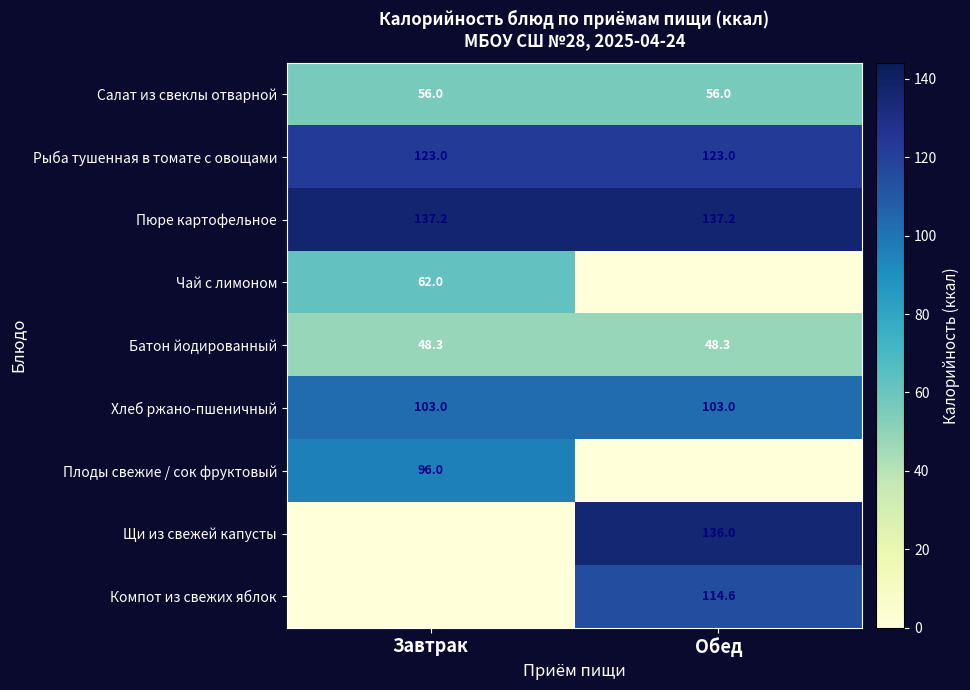

What is the sum of all Хлеб ржано-пшеничный values?

206.0